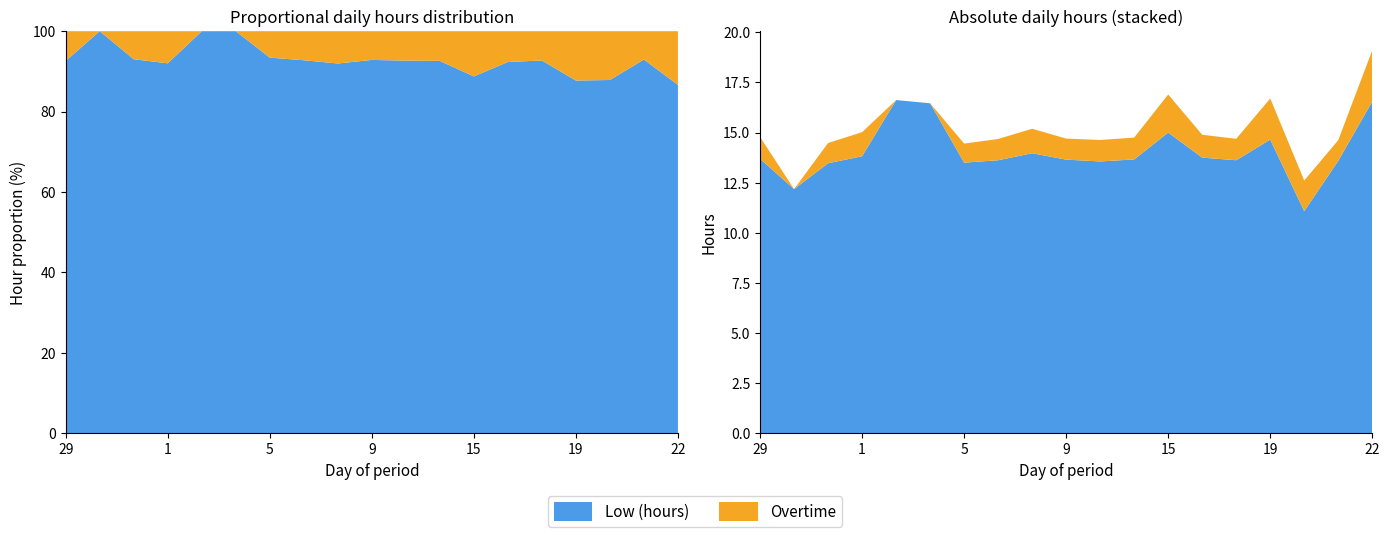

Reading left to right, list all the values displayed in this chart.

Low (hours): 13.7	12.2	13.5	13.8	16.6	16.5	13.5	13.6	14.0	13.7	13.6	13.7	15.0	13.8	13.6	14.7	11.1	13.6	16.6
Overtime: 1.1	0.0	1.0	1.2	0.0	0.0	0.9	1.1	1.2	1.1	1.1	1.1	1.9	1.1	1.1	2.0	1.5	1.0	2.5